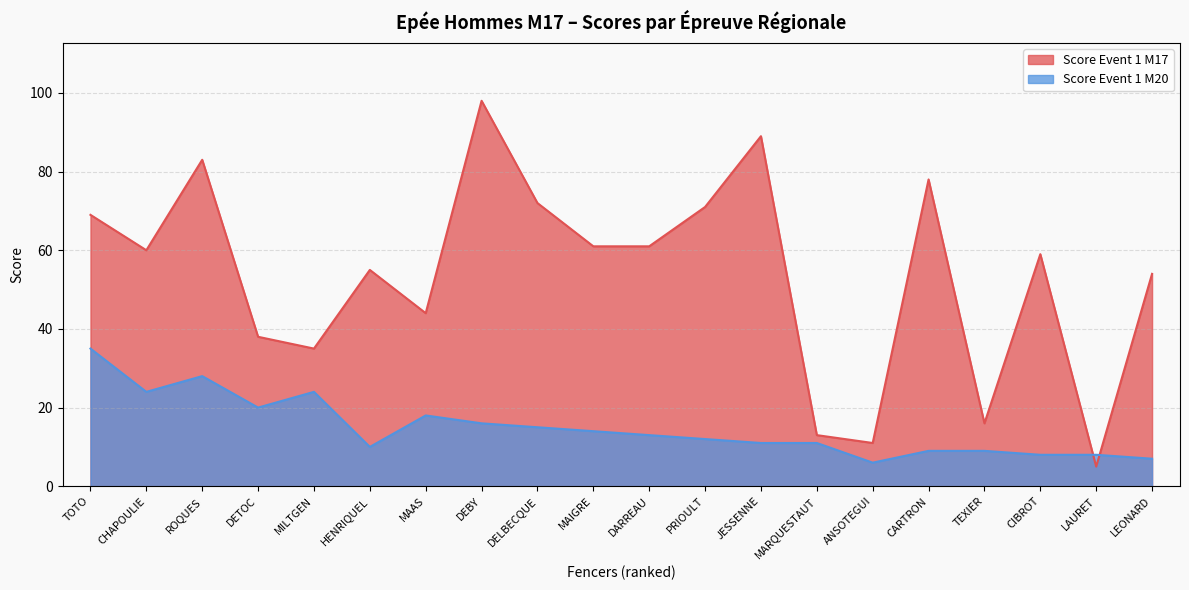

Between which two adjacent categories do Score Event 1 M20 and Score Event 1 M17 first intersect?

CIBROT and LAURET